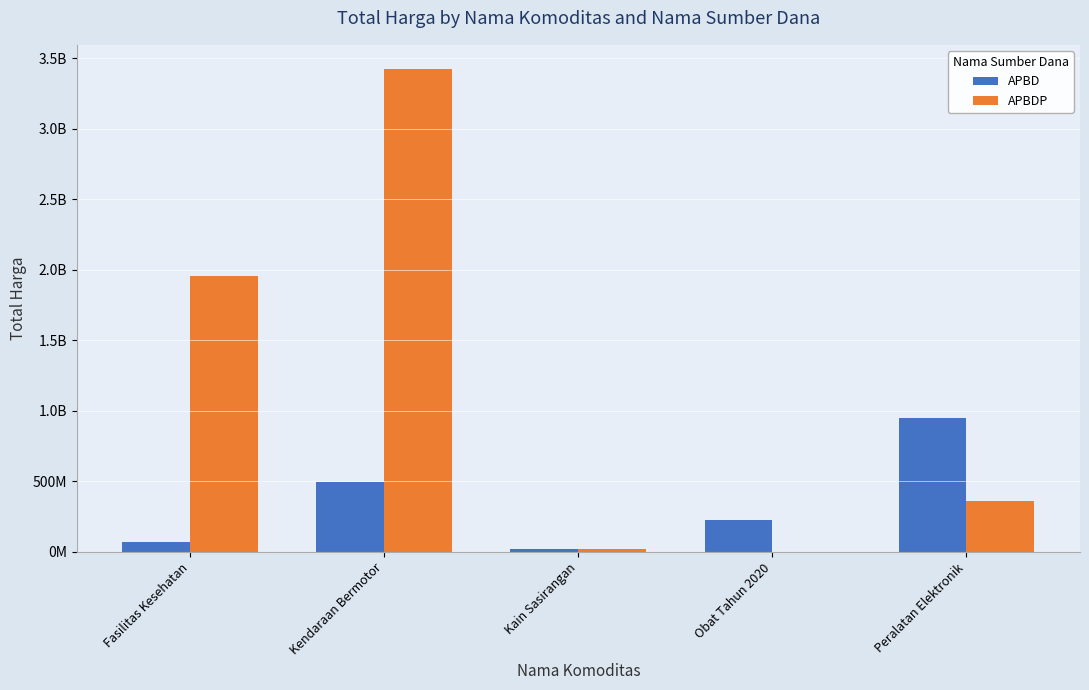

What are all the series names shown in the legend?

APBD, APBDP